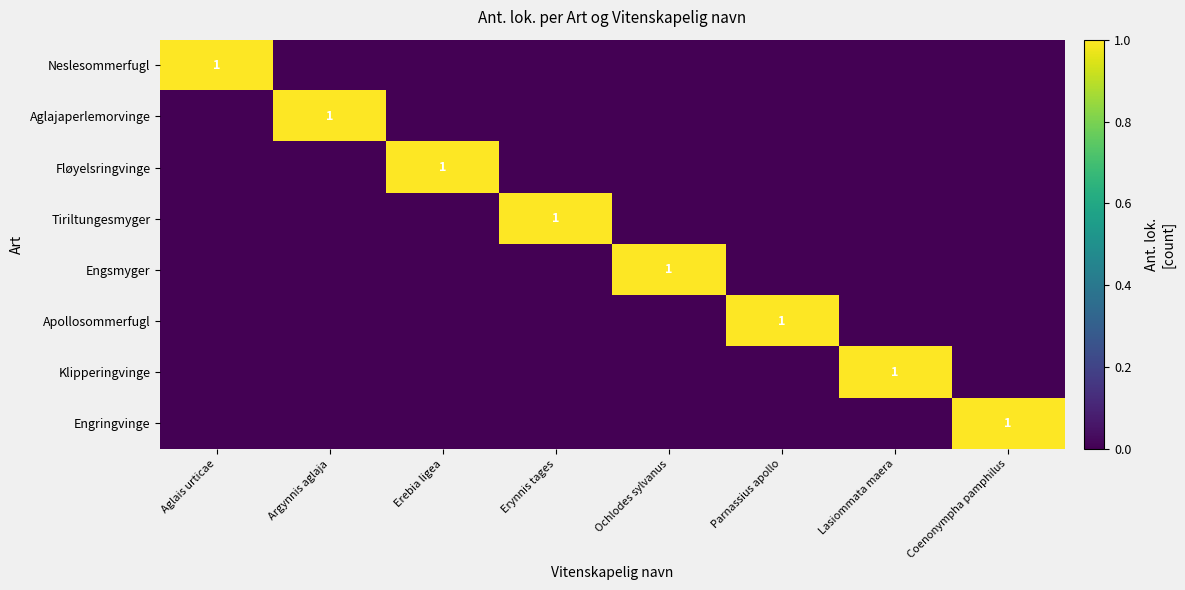

How many distinct data groups are displayed?

8